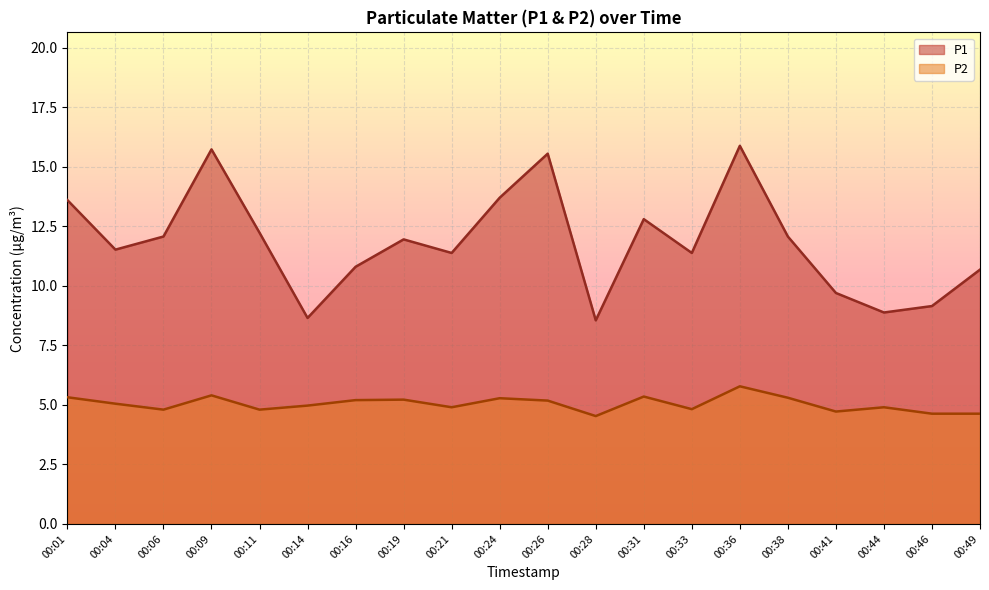

Between 00:36 and 00:46, which is larger?

00:36